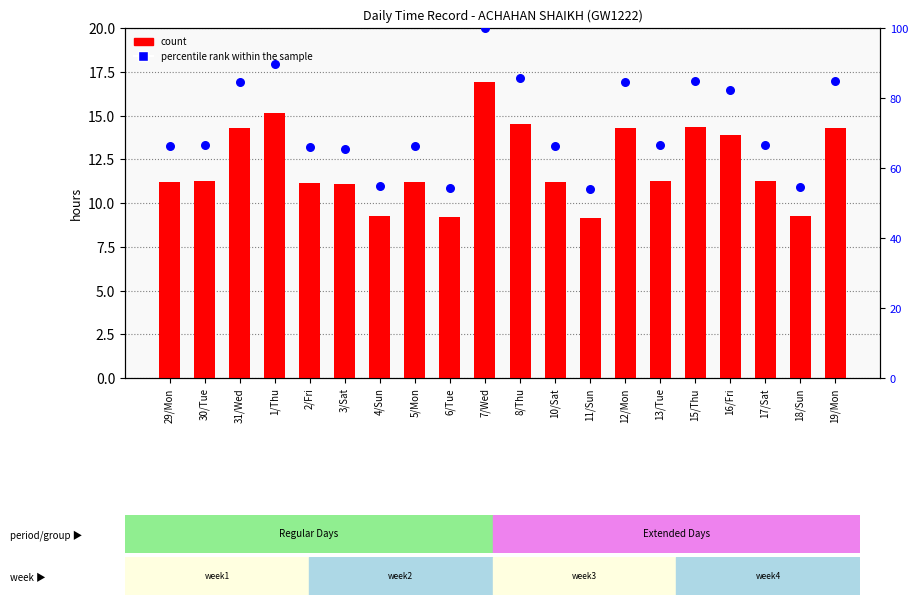

Which series contains the highest Y value?

percentile rank within the sample